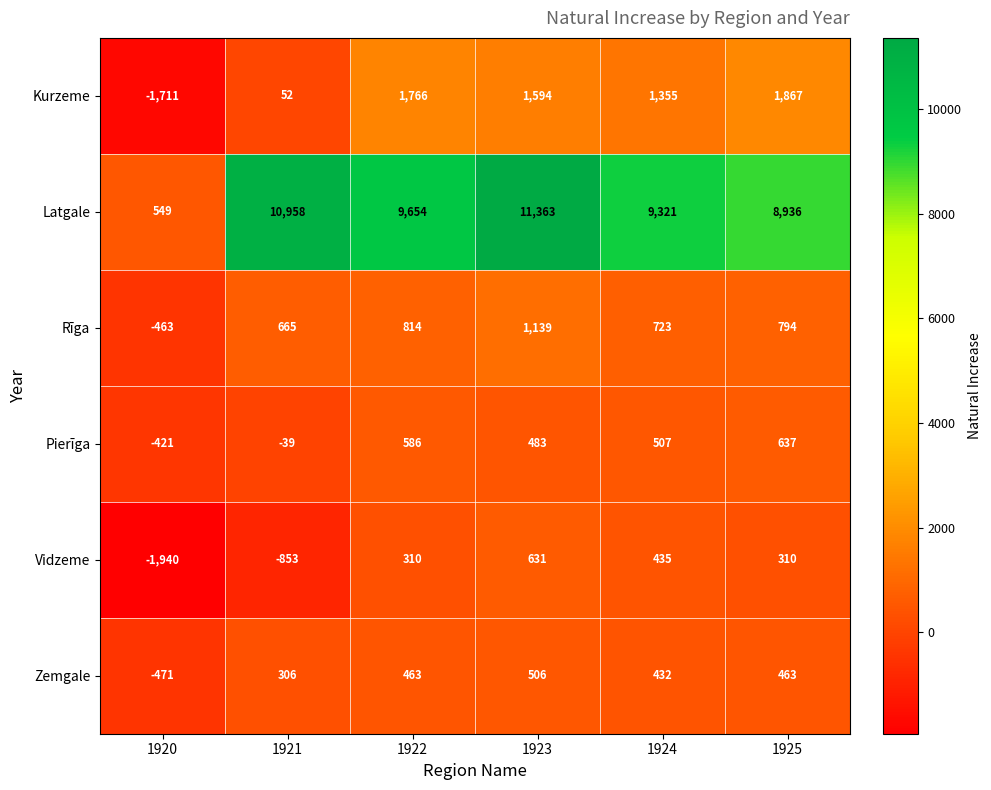

Which series changed the most between 1920 and 1925?

Latgale